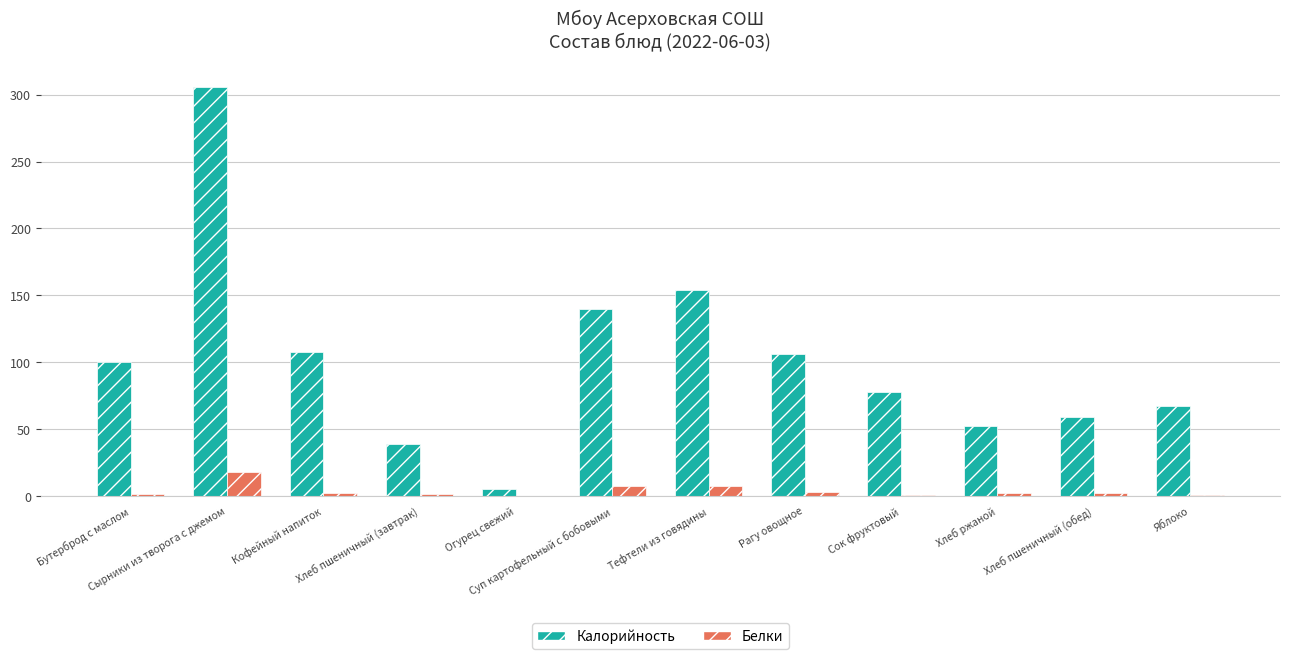

What are all the series names shown in the legend?

Калорийность, Белки